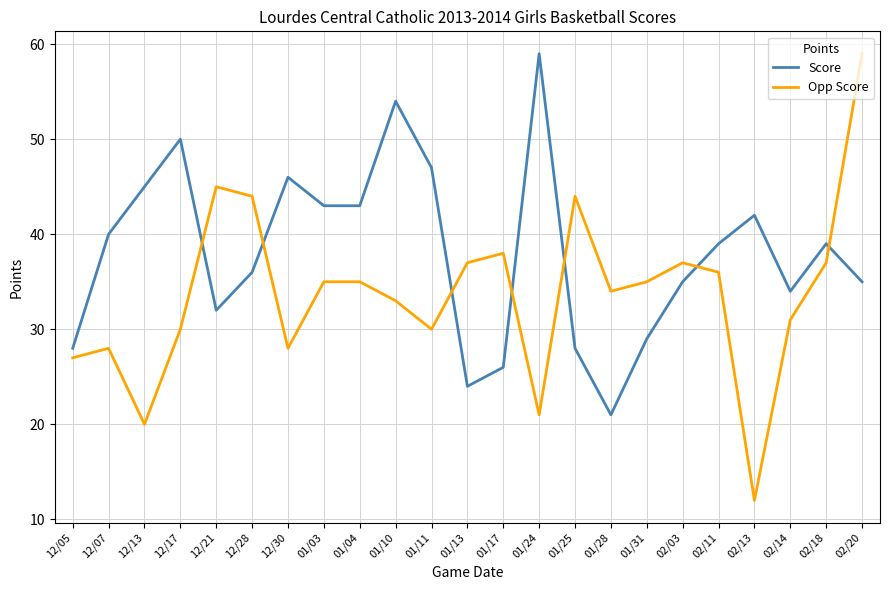

How many intersections are there between Score and Opp Score?

7